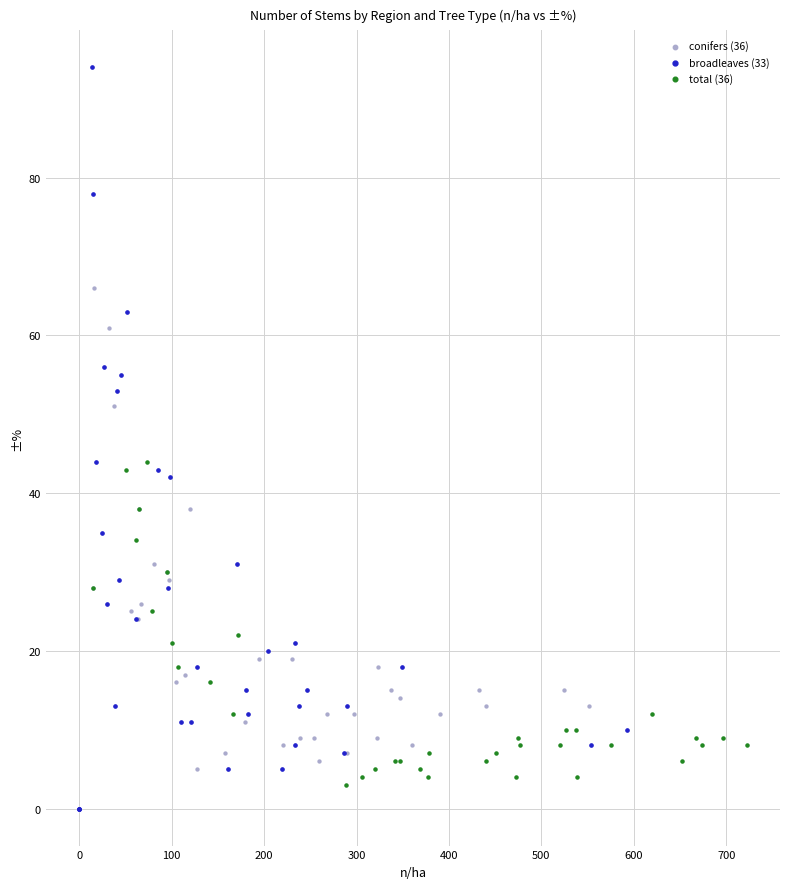

Which series contains the highest Y value?

broadleaves (33)